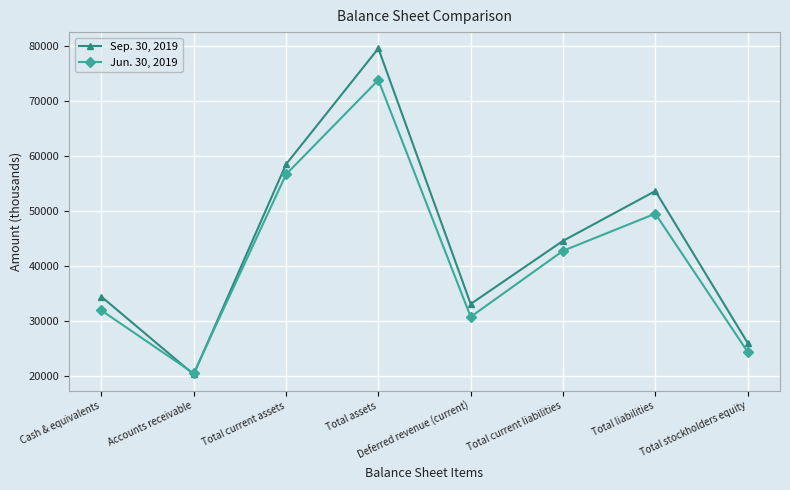

Reading right to left, list all the values displayed in this chart.

Sep. 30, 2019: 25933	53569	44503	33028	79502	58421	20217	34363
Jun. 30, 2019: 24307	49447	42694	30688	73754	56589	20411	31860